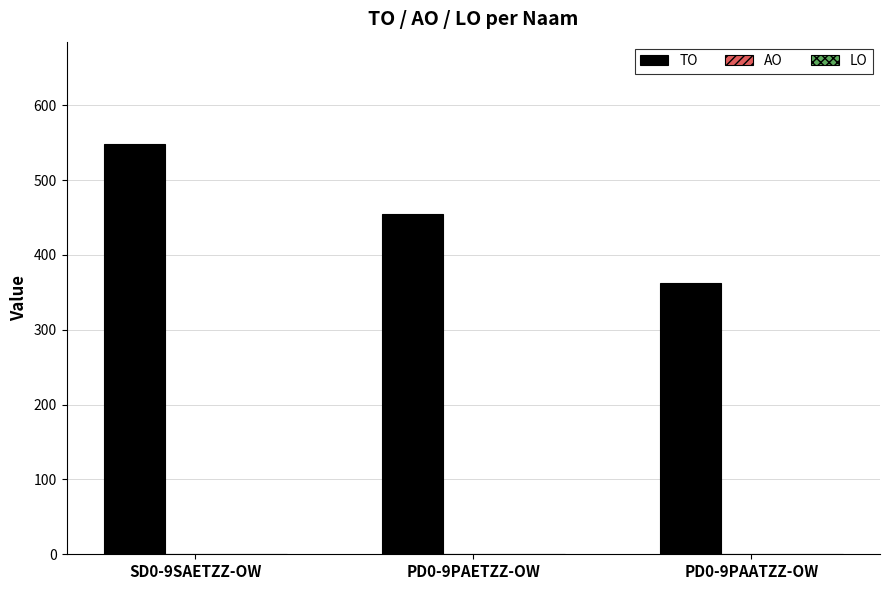

List the labels in order of value, largest first.

SD0-9SAETZZ-OW, PD0-9PAETZZ-OW, PD0-9PAATZZ-OW